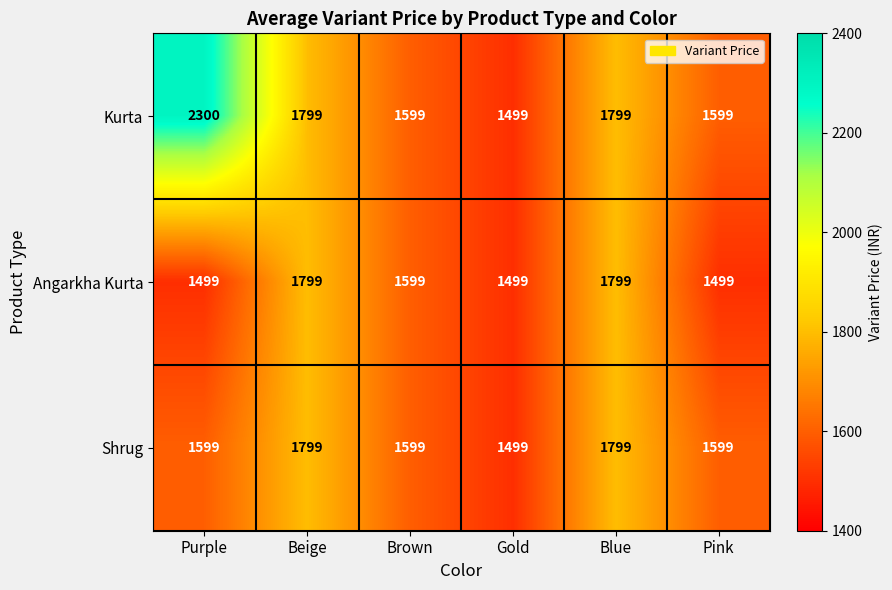

Which label corresponds to the largest value in the chart?

Purple